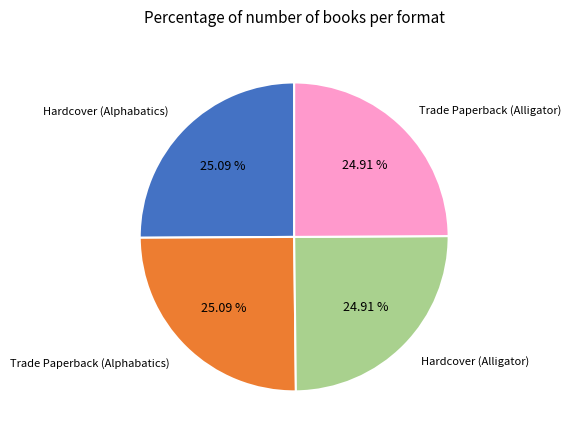

Is there any slice that represents more than half of the pie?

No